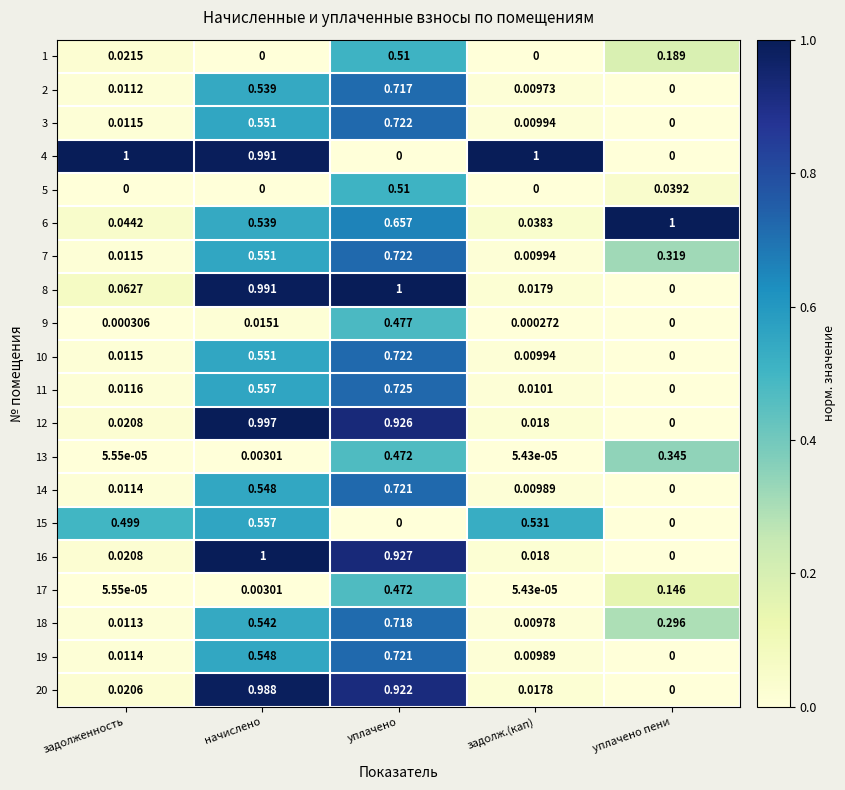

Where is 16 nearest to the value 0?

уплачено пени